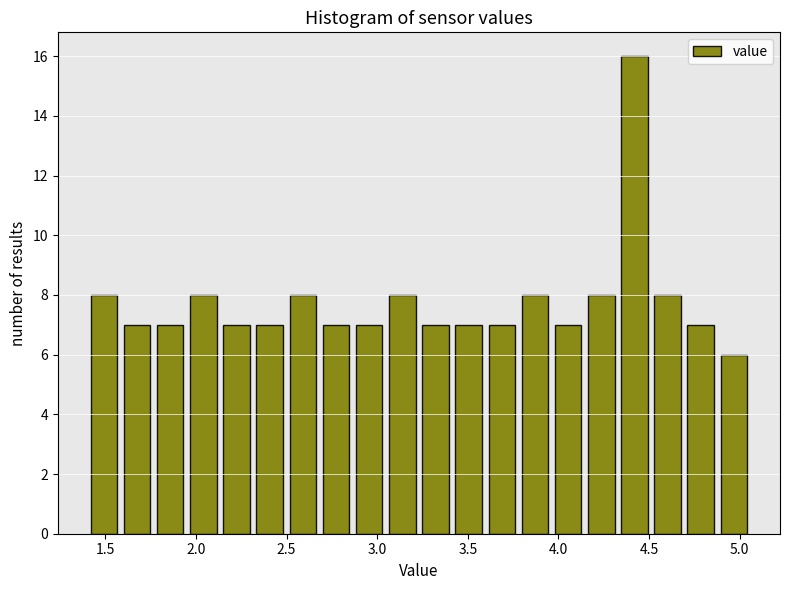

Read against the x-axis, roughly where is the centre of the tallest bar?

4.40